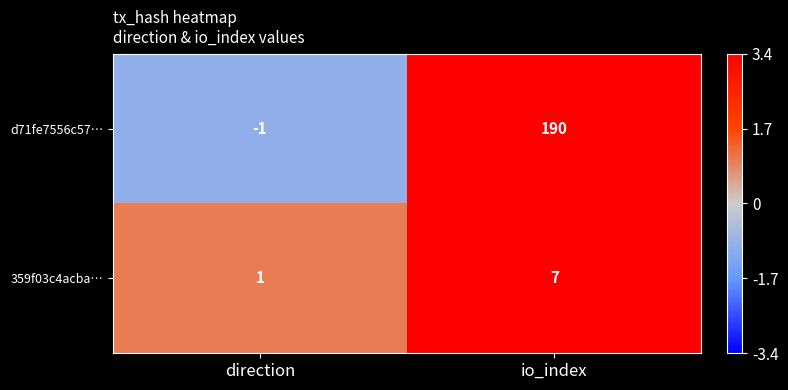

What is the total value across all series at io_index?

197